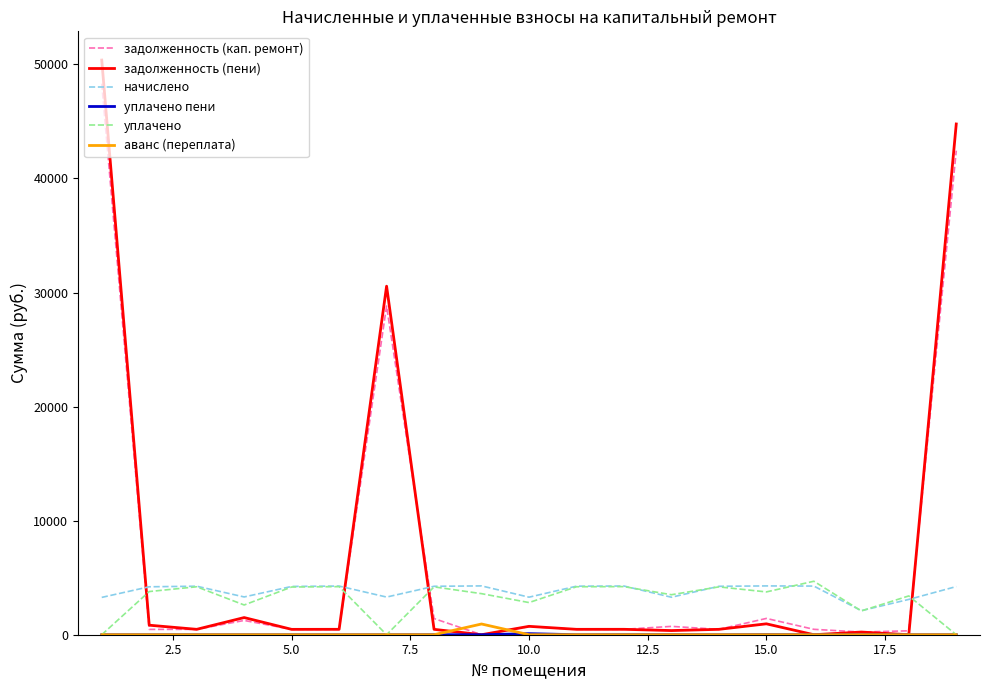

How many values in the задолженность (кап. ремонт) series are below 474?

8